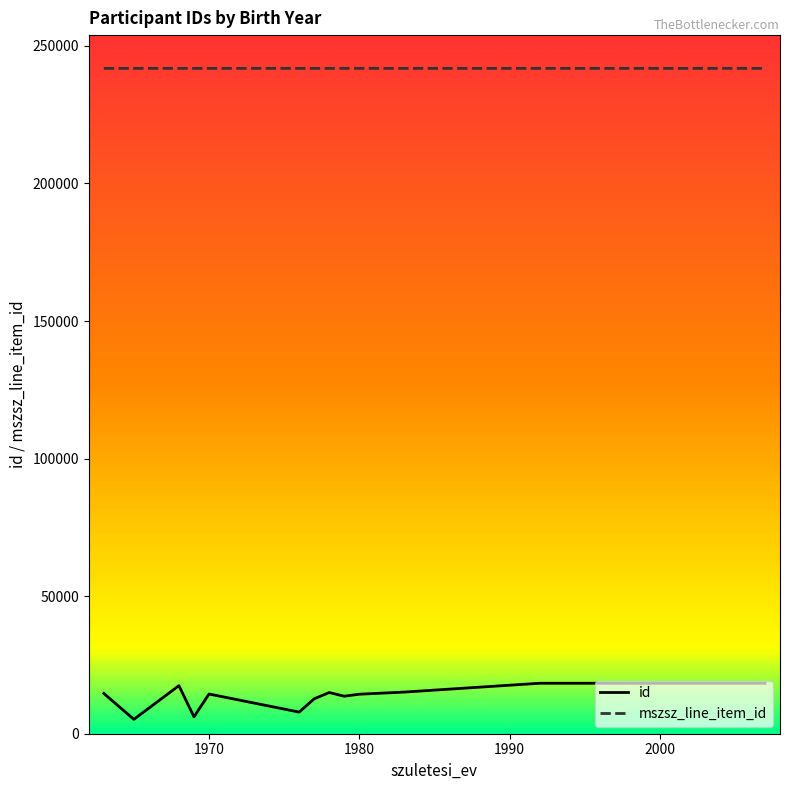

What is the sum of all id values?

173241.3